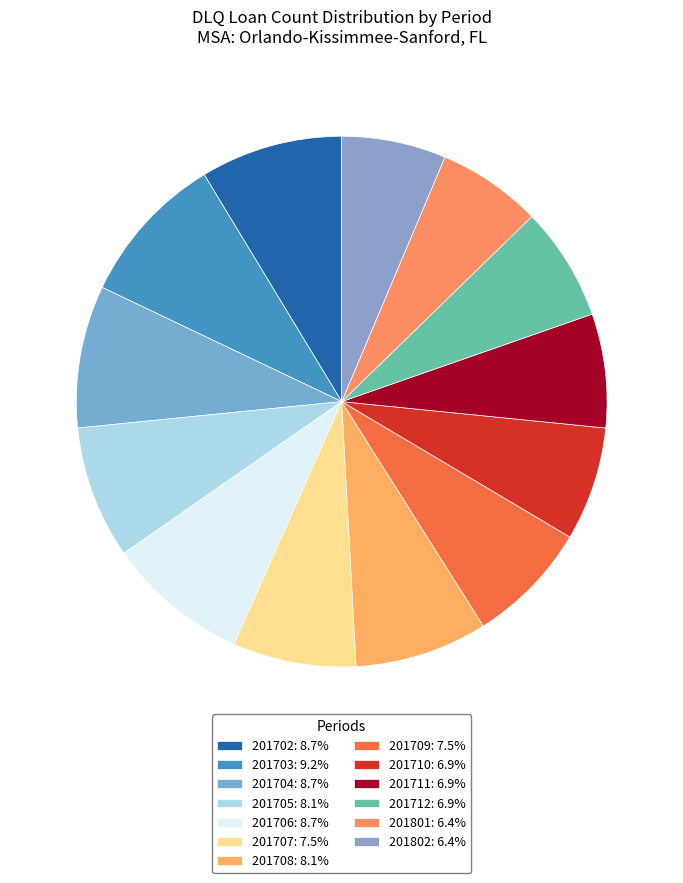

How many slices are in this pie chart?

13